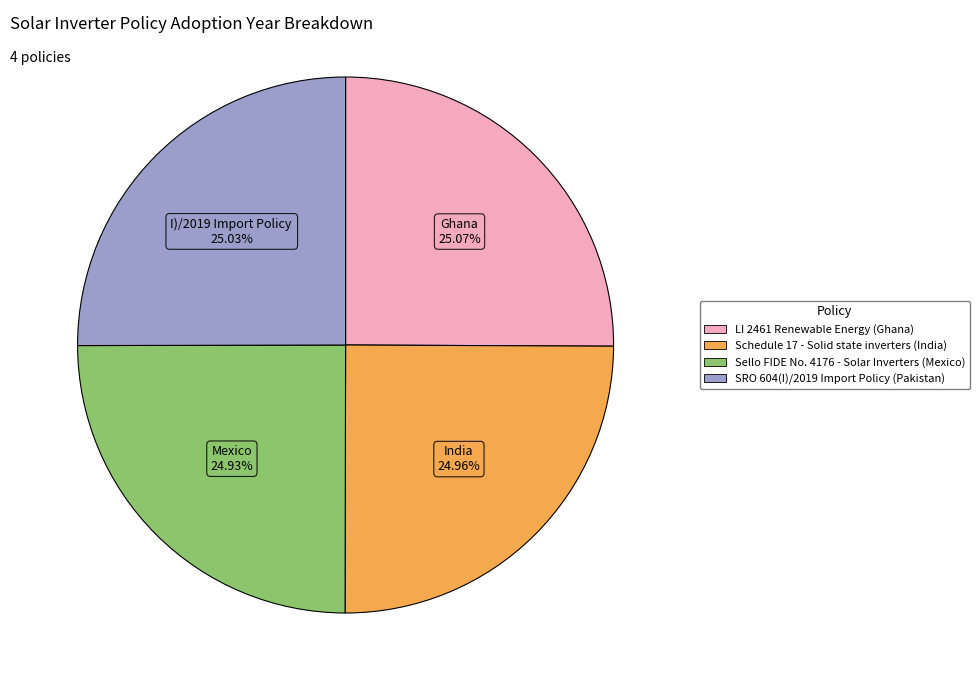

Does any single category account for the majority?

No